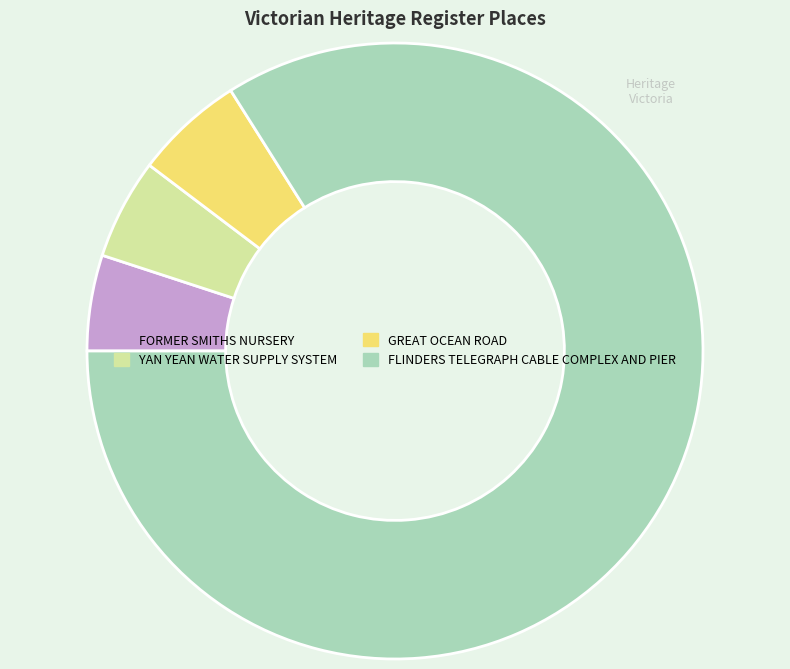

How many segments does this pie chart have?

4